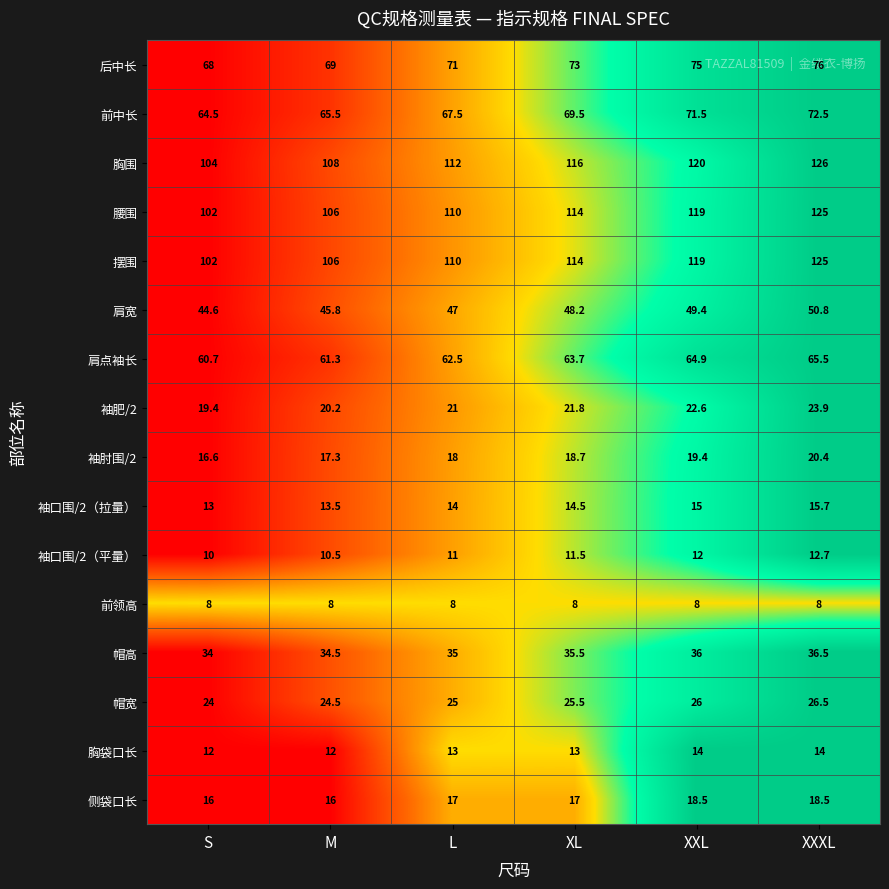

Count the 帽宽 values in the range 24 to 26.

5